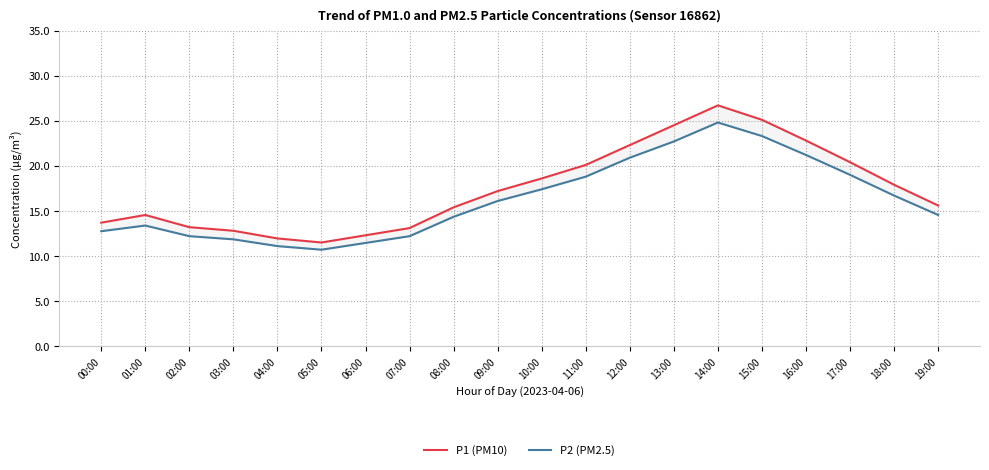

List the series in order of their overall mean, highest first.

P1 (PM10), P2 (PM2.5)